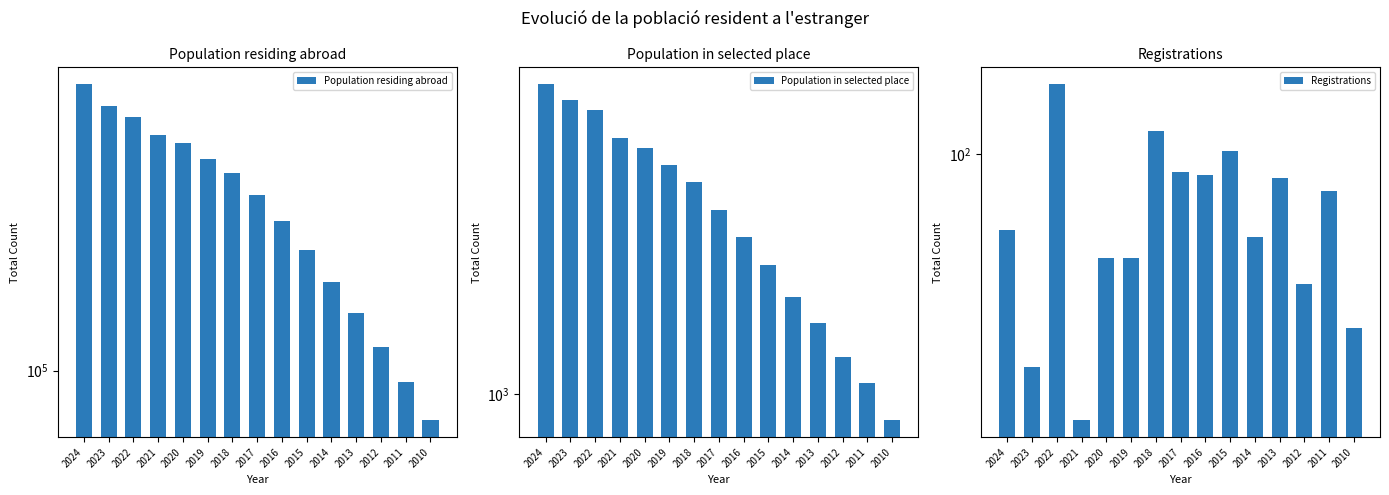

True or false: Registrations has a value of 29 at 2018.

False